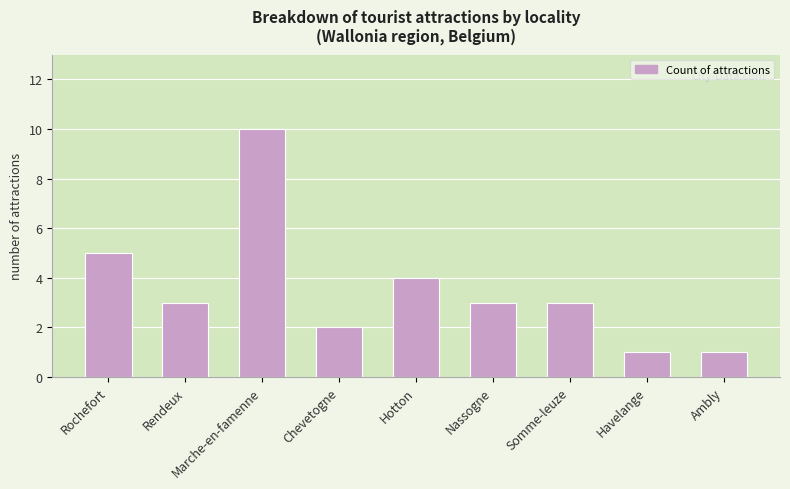

What is the value of the 9th bar from the left?

1